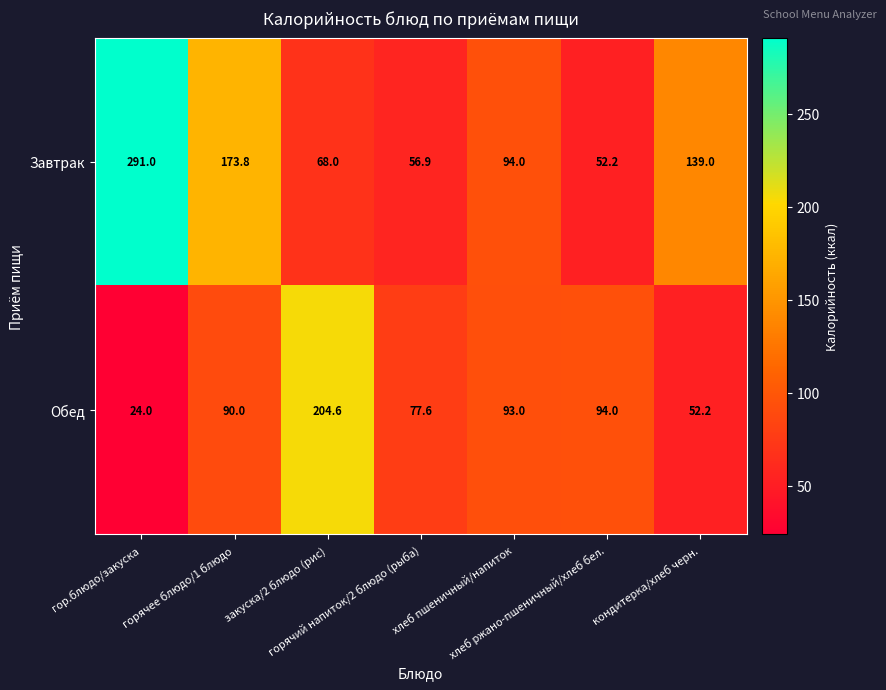

Count the number of data series in this chart.

2